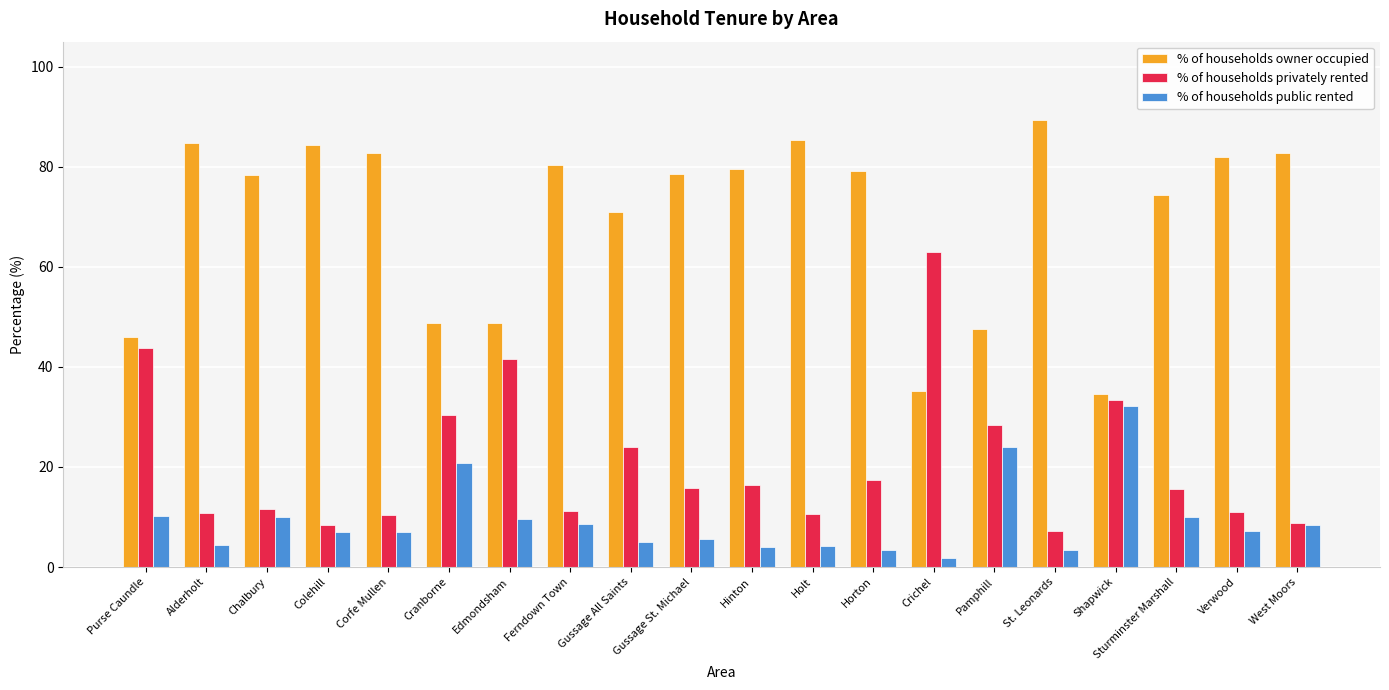

What is the average value of the % of households owner occupied series?

69.7